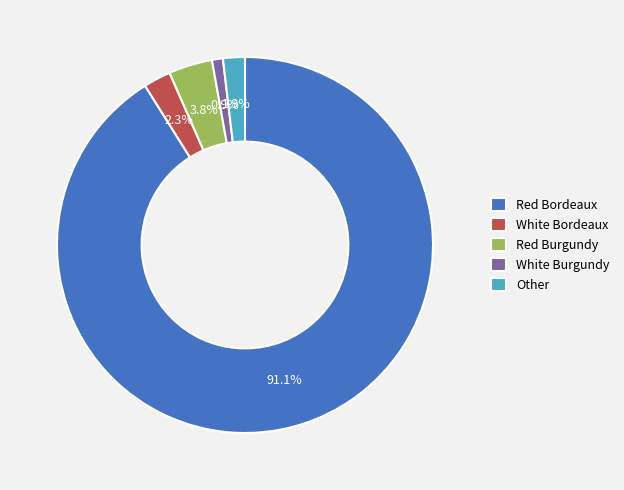

Approximately how many times larger is the value at White Burgundy compared to Other?

0.5